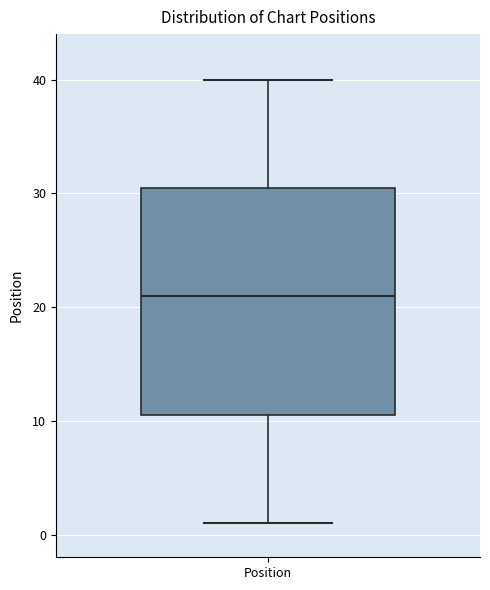

Read this box plot against the y-axis: the position of the median line, the range covered by the box, and the ends of both whiskers. The values are not printed on the chart, so give them approximately, as read against the axis.

median 21, box 11 to 31, whiskers 1 to 40